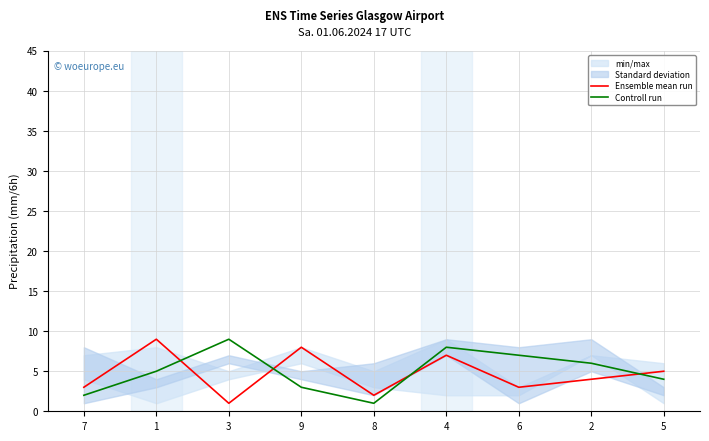

What is the total value across all series at 5?

9